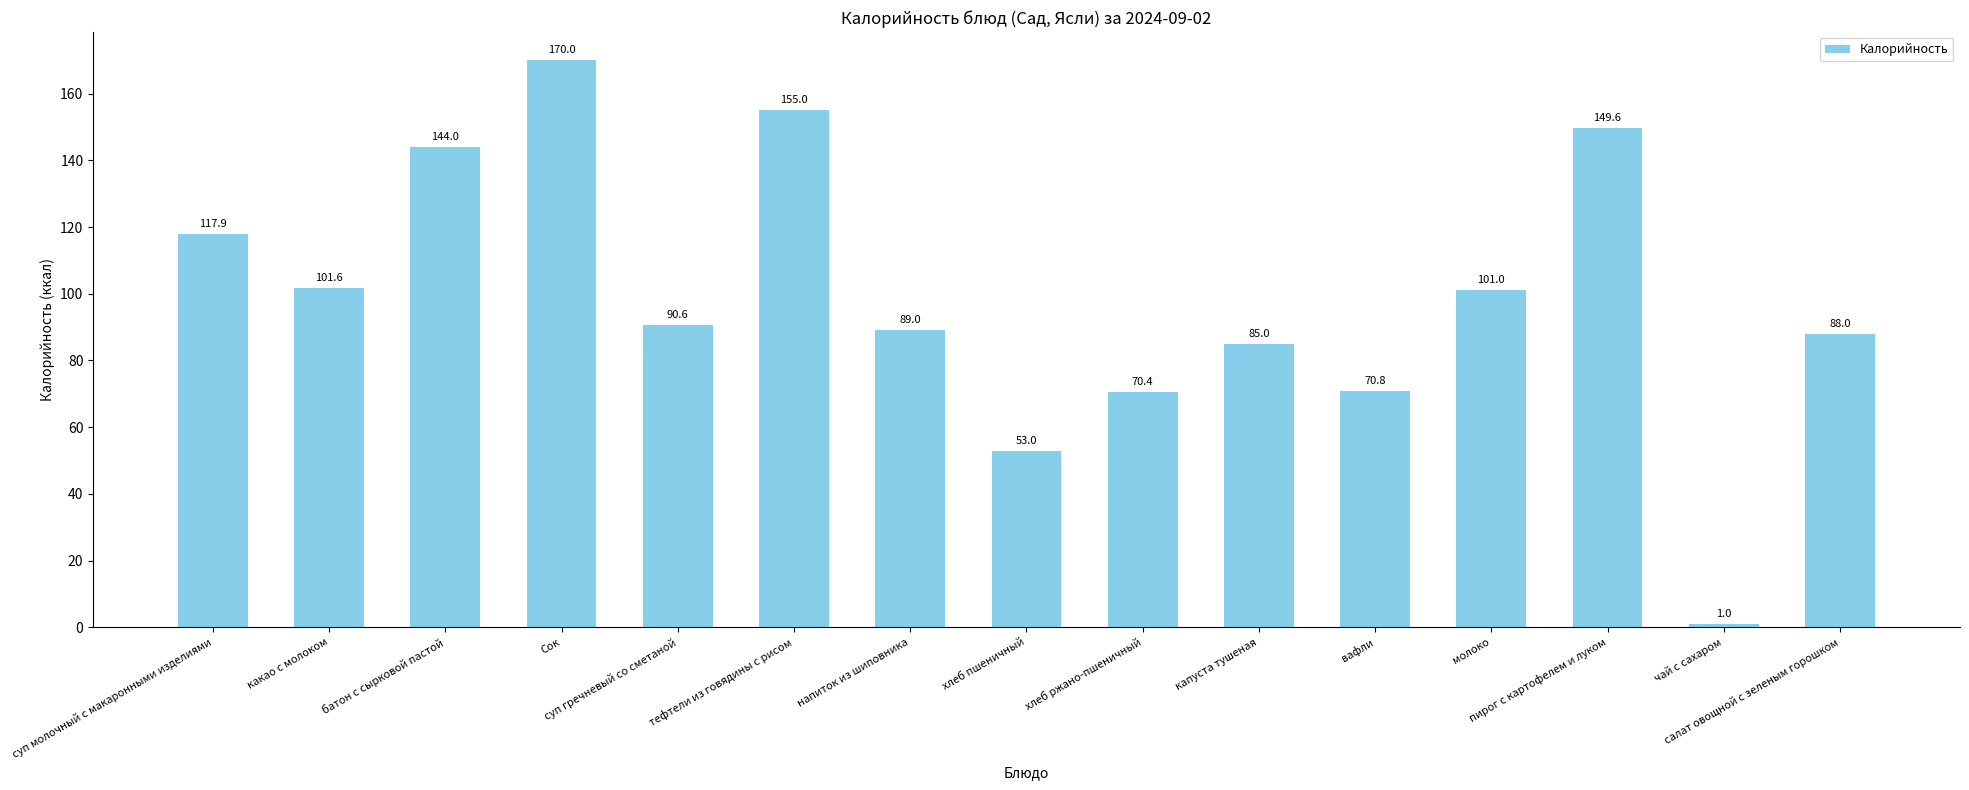

What is the change in value from суп гречневый со сметаной to напиток из шиповника?

-1.6